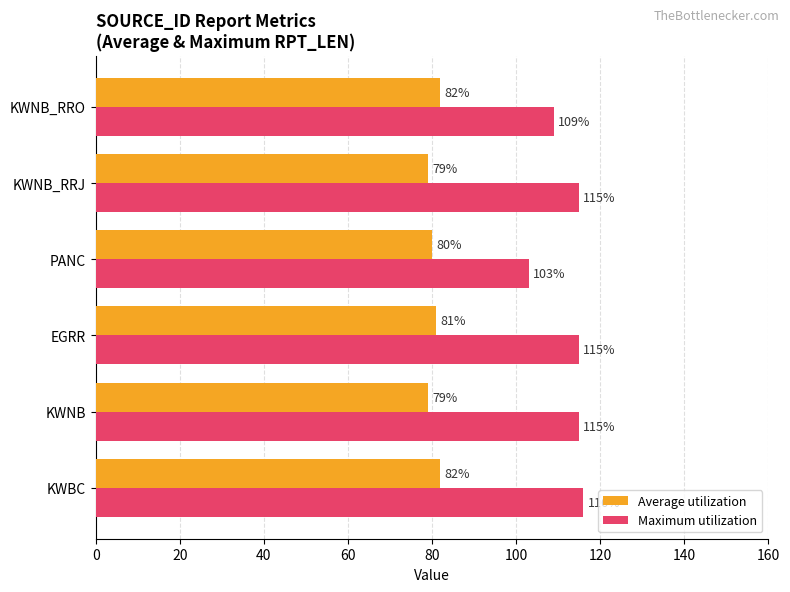

The Maximum utilization series shows 116 at KWBC. True or false?

True